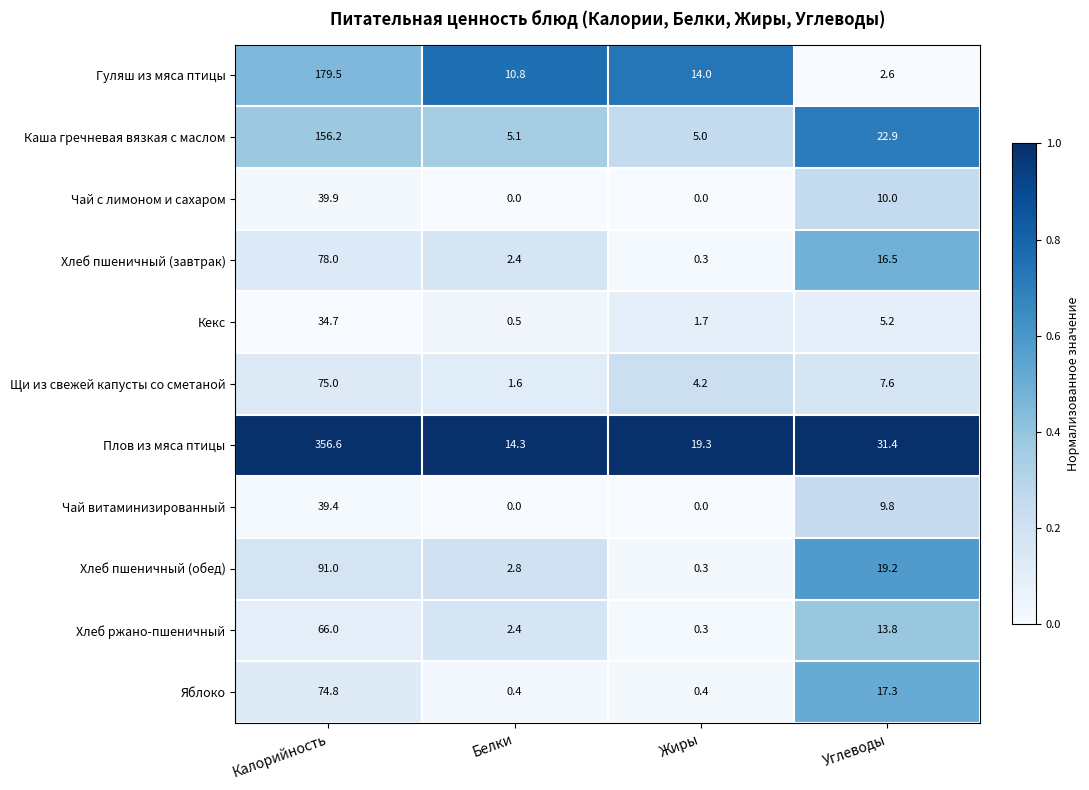

The Чай витаминизированный series shows 2.1 at Углеводы. True or false?

False